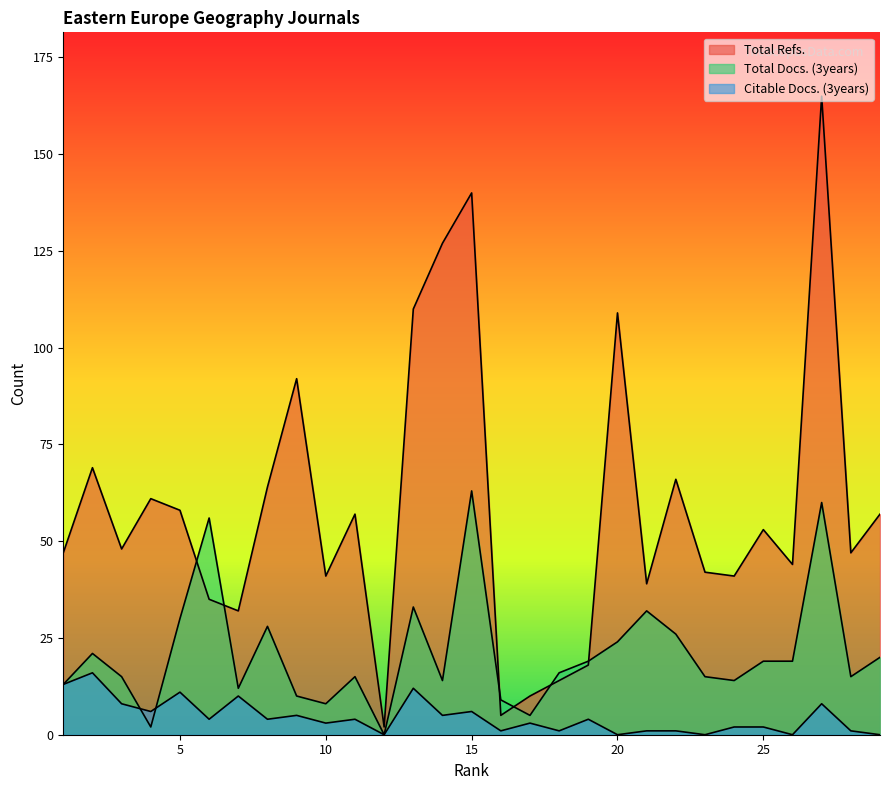

What is the value of the Total Refs. point at the 5th from the left?

58